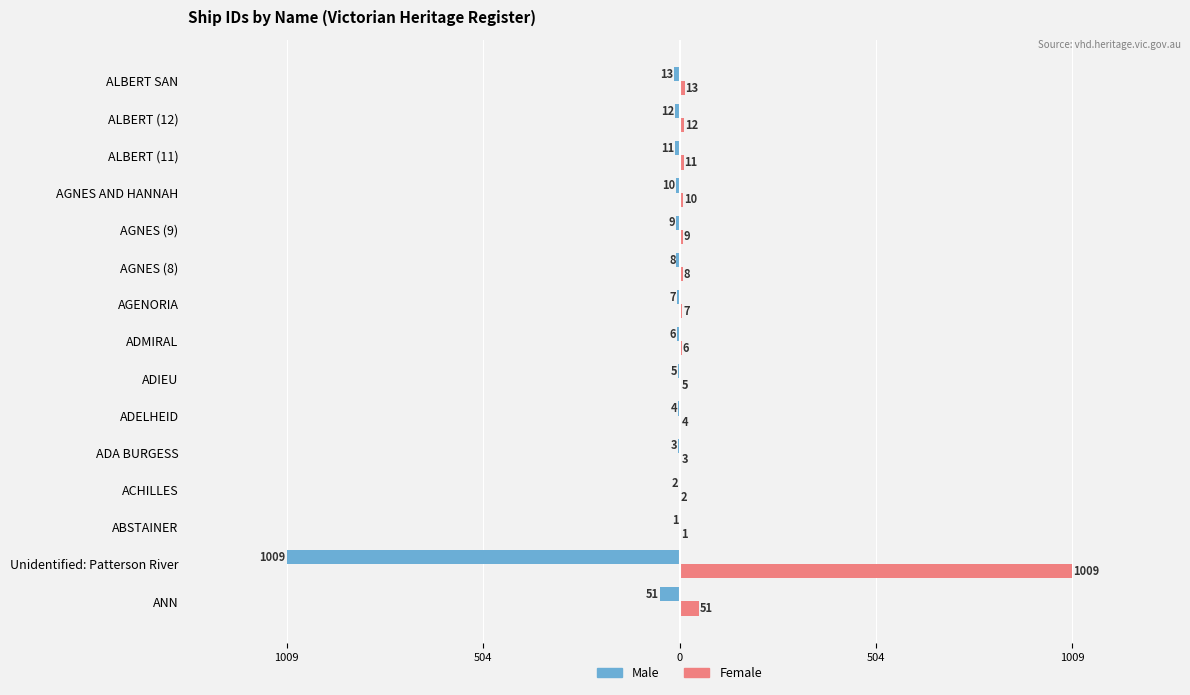

What are all the series names shown in the legend?

Male, Female